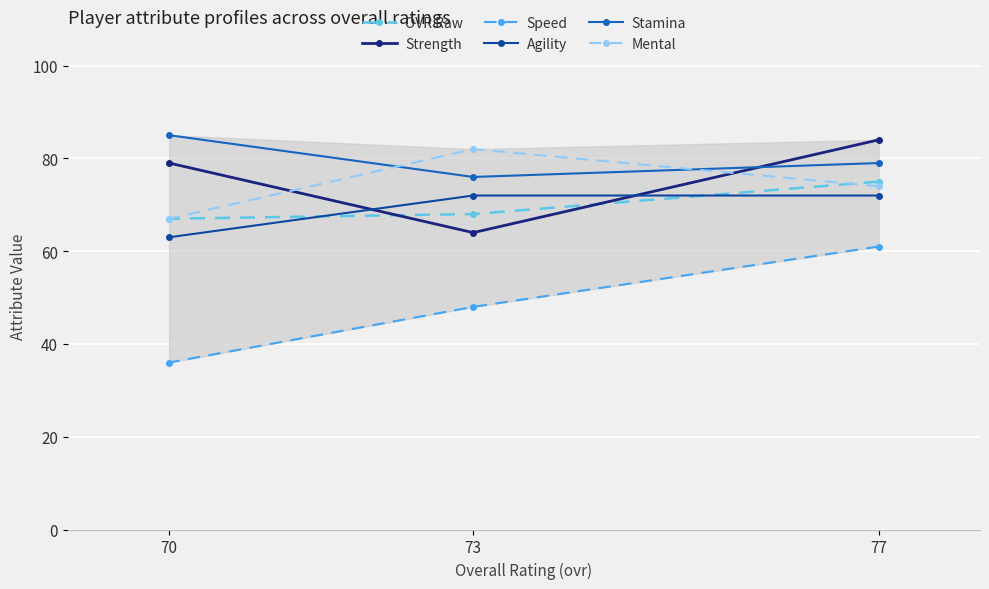

What is the difference between the highest and lowest values at 73?

34